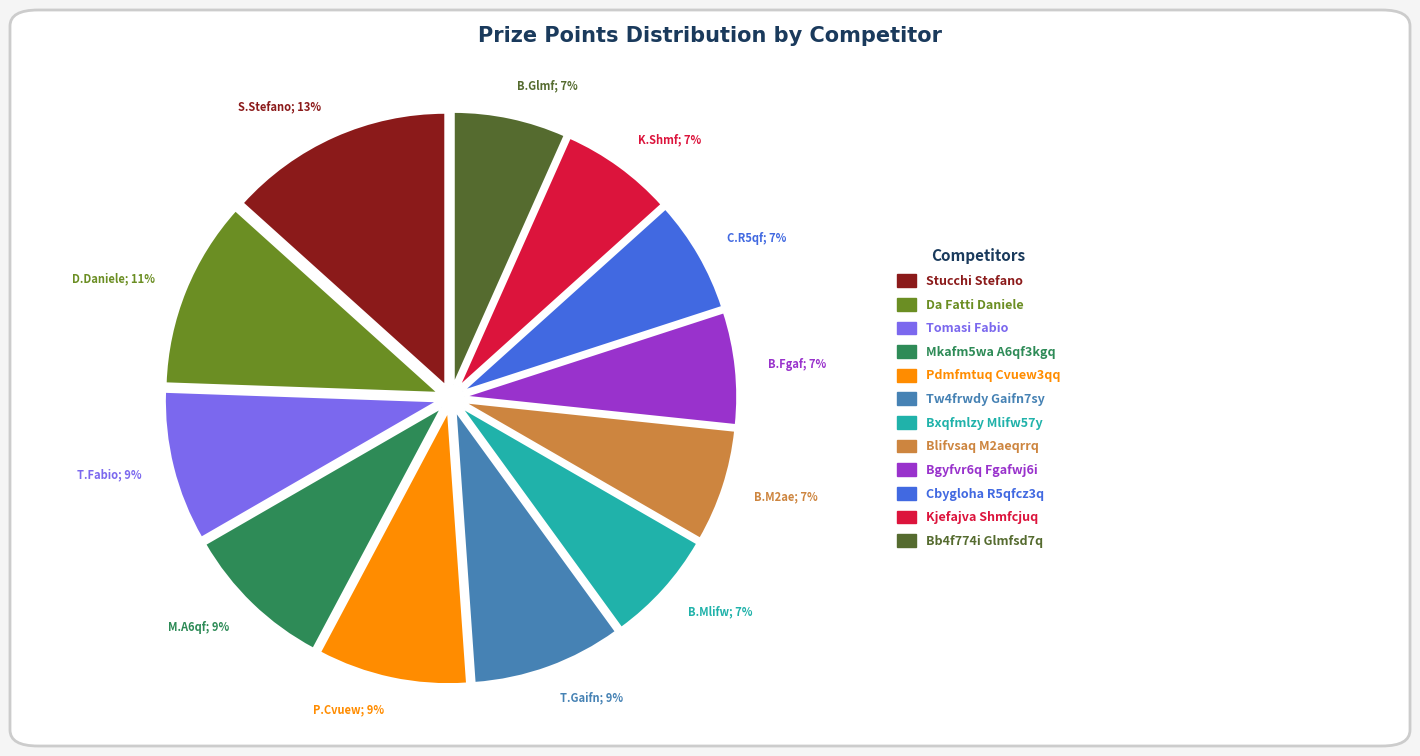

How many segments does this pie chart have?

12